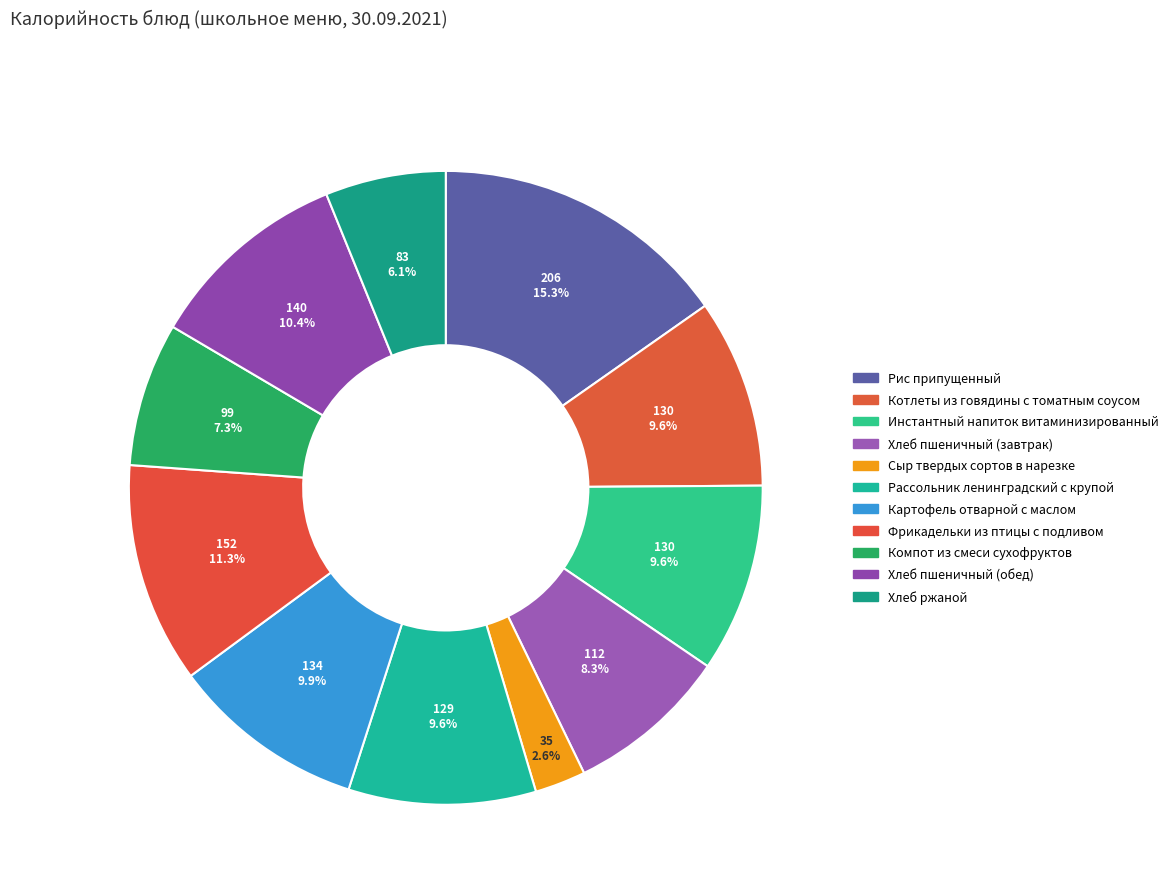

How many slices are in this pie chart?

11